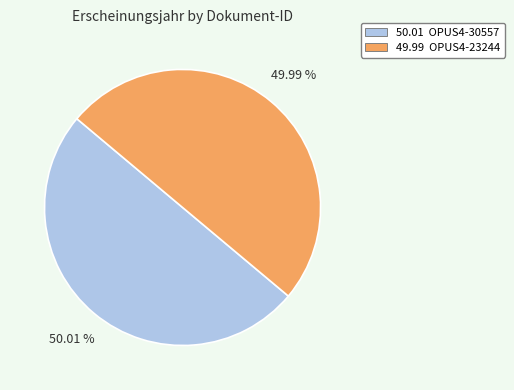

Does any single category account for the majority?

Yes